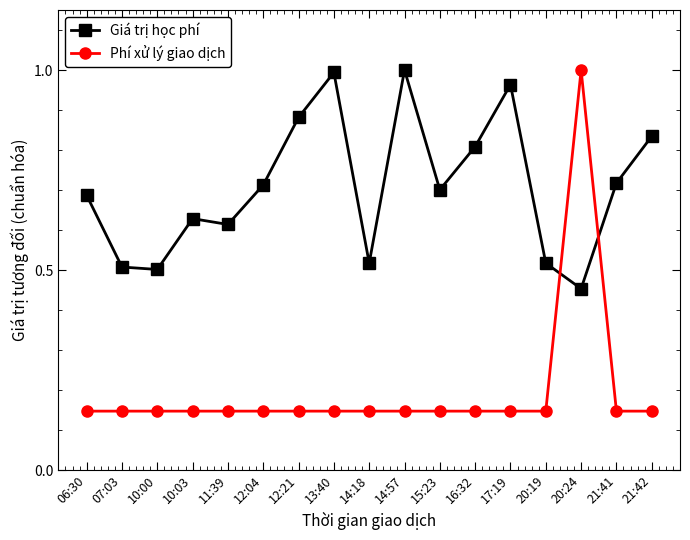

What is the label of the 6th point from the right?

16:32